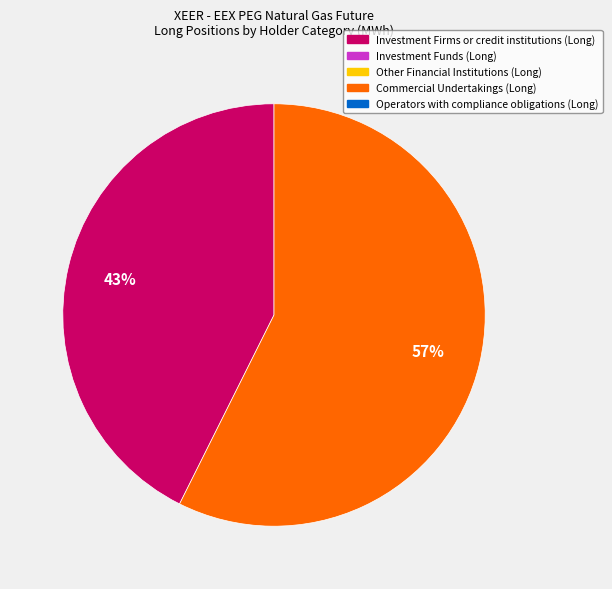

To the nearest percent, what is the average slice percentage?

50%